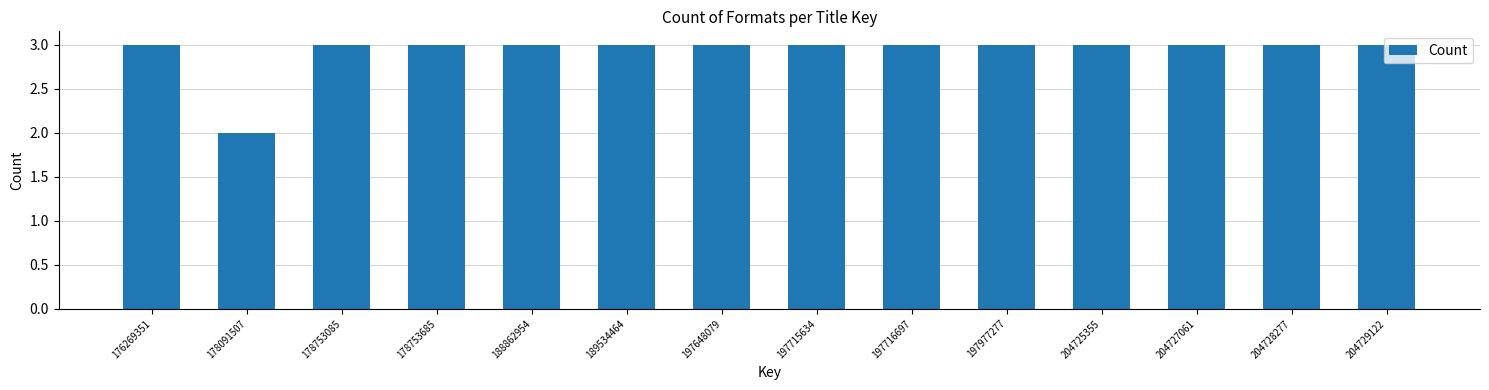

The value at 189534464 is 3. True or false?

True